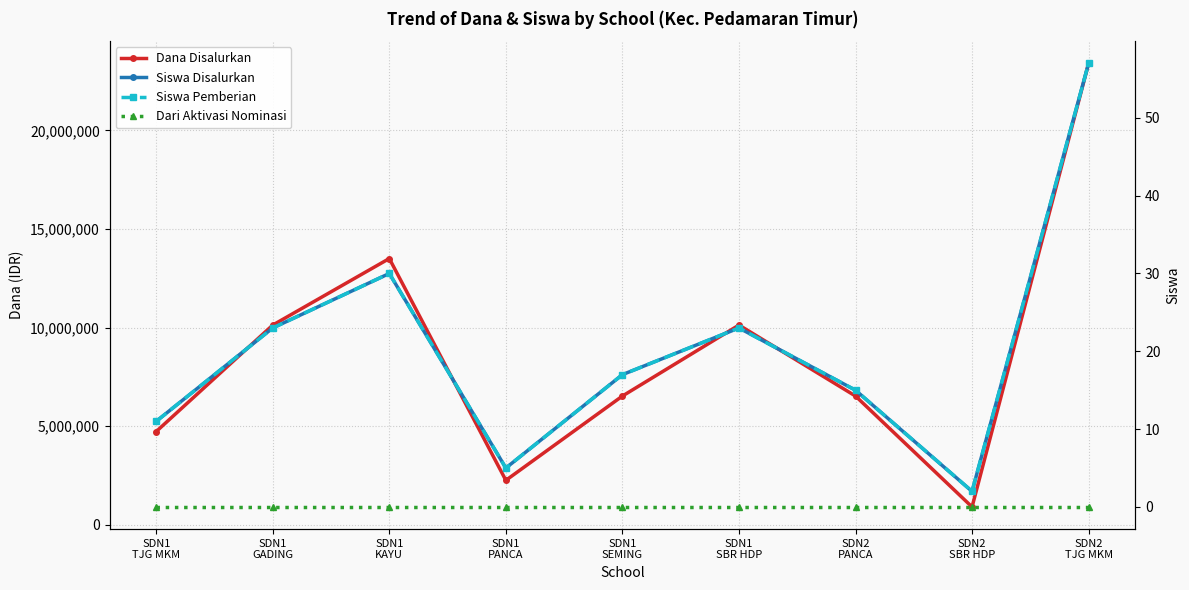

True or false: Dari Aktivasi Nominasi and Siswa Disalurkan intersect in this chart.

False